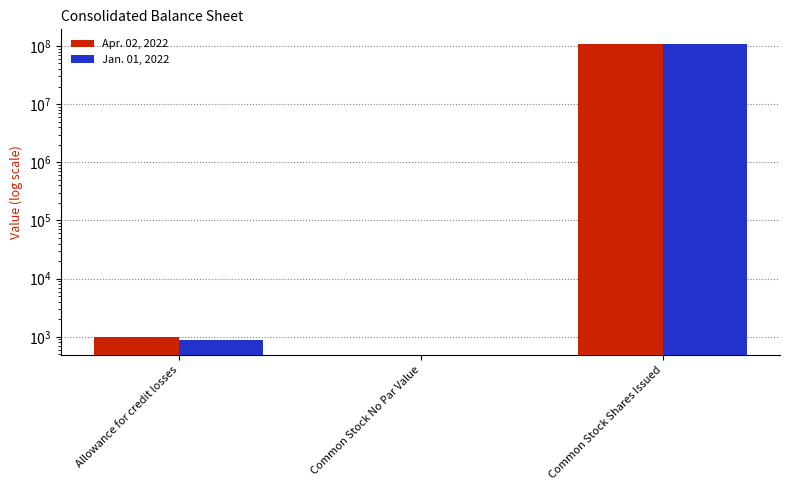

Count the number of data series in this chart.

2